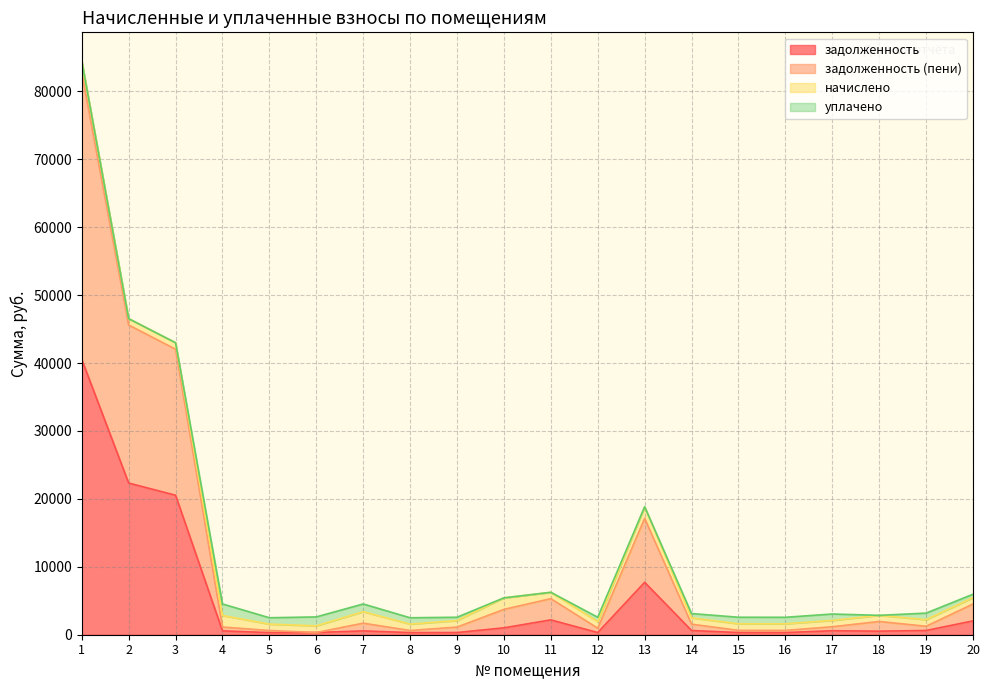

How many interior local peaks does the задолженность series have?

4